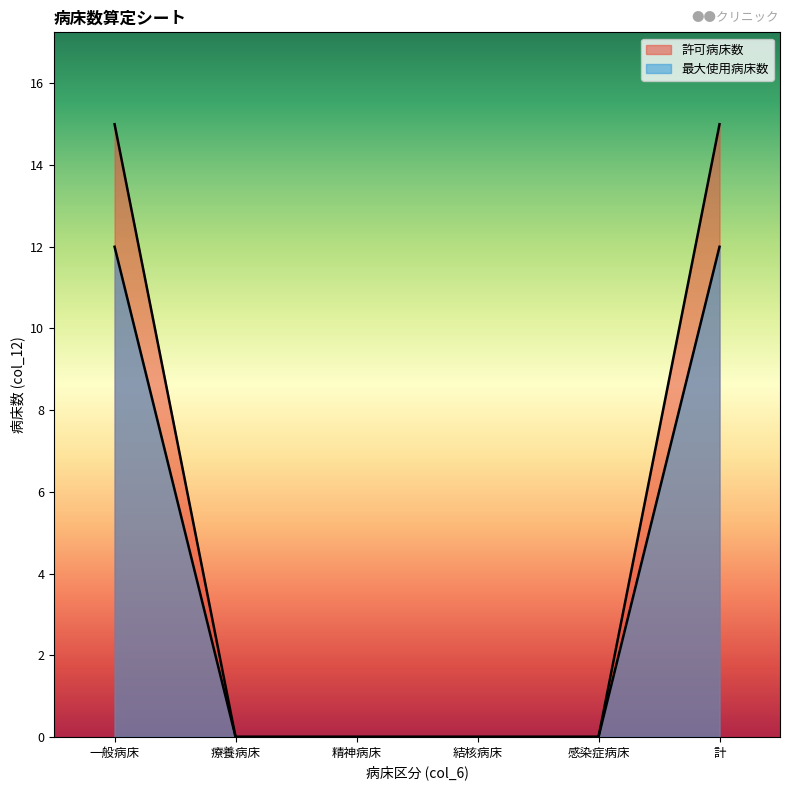

True or false: 許可病床数 and 最大使用病床数 cross at least once.

False